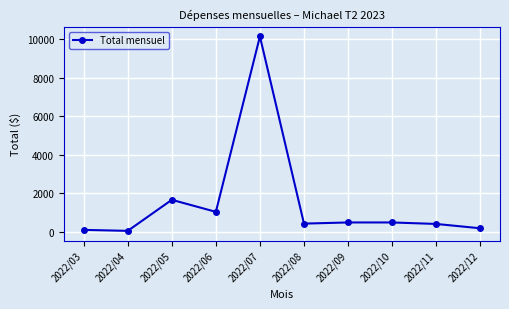

How many data points are less than 490?

5